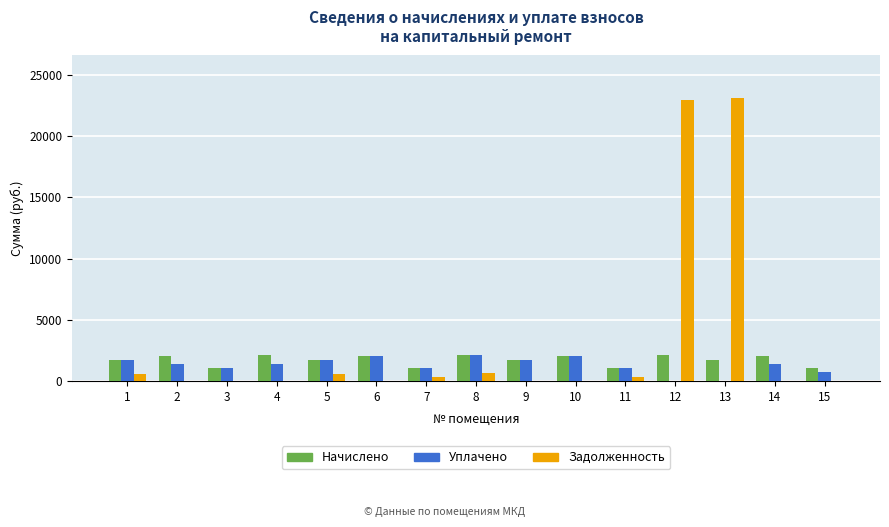

Count the number of categories in the chart.

15